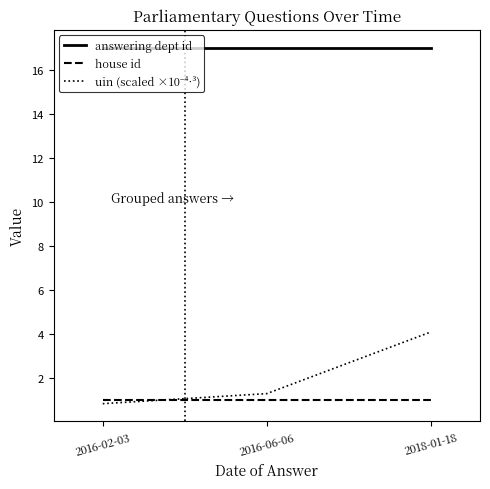

At which category is the sum across all series the highest?

2018-01-18